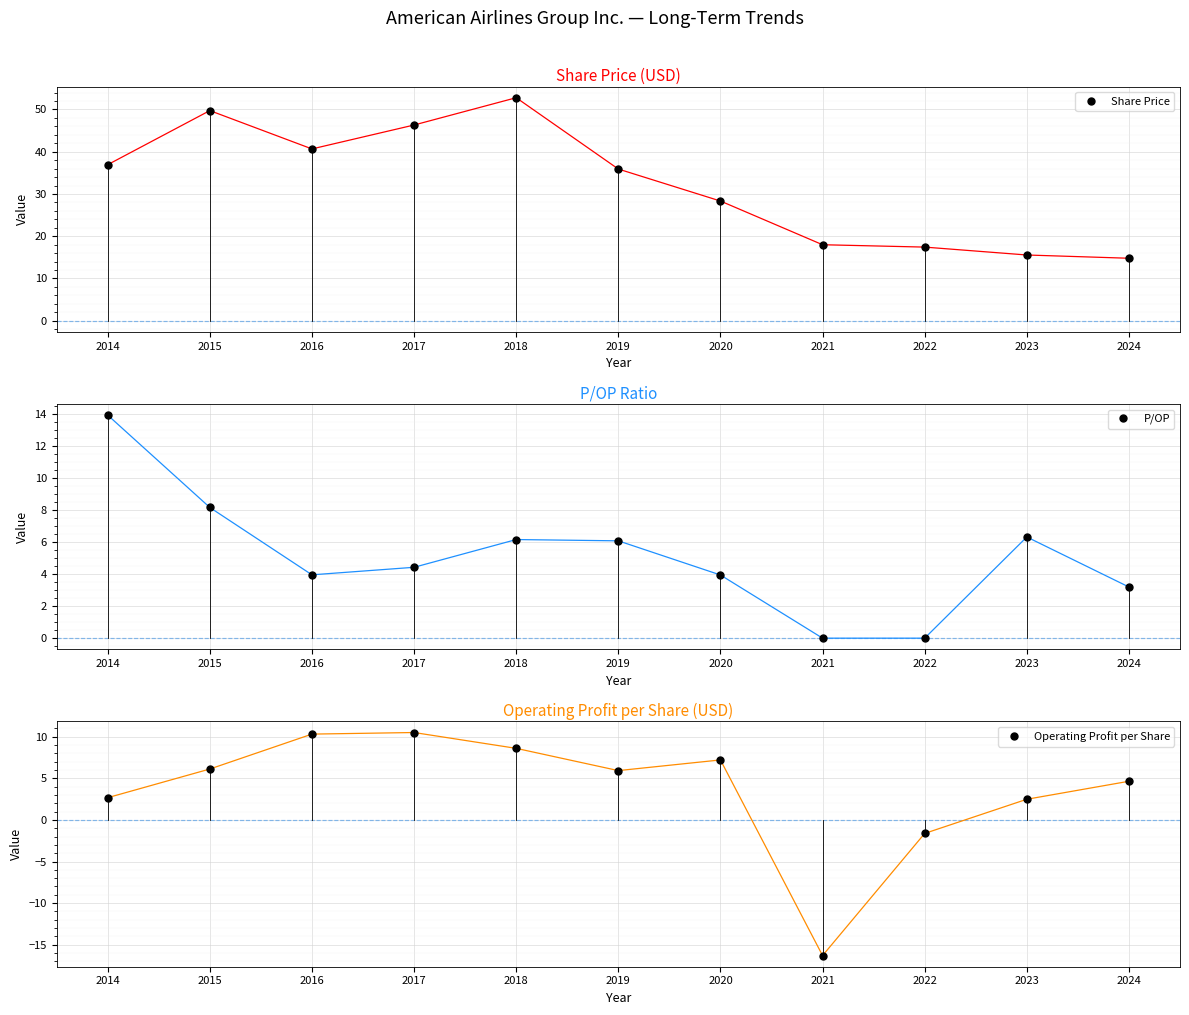

The value of Operating Profit per Share at 2022 is -1.6. True or false?

True